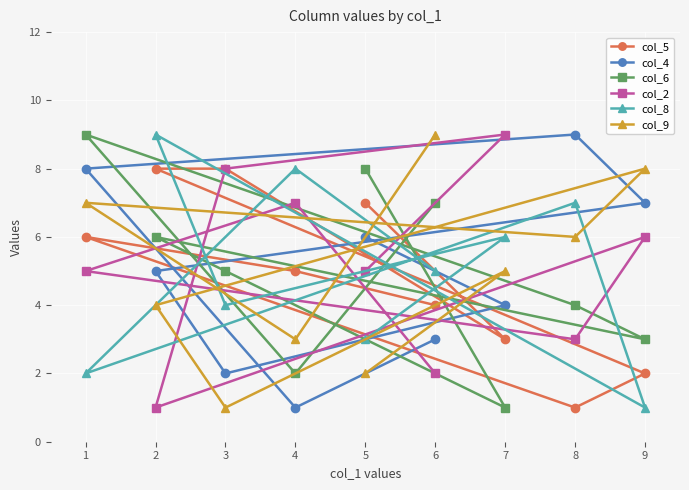

How many interior local peaks does the col_4 series have?

1